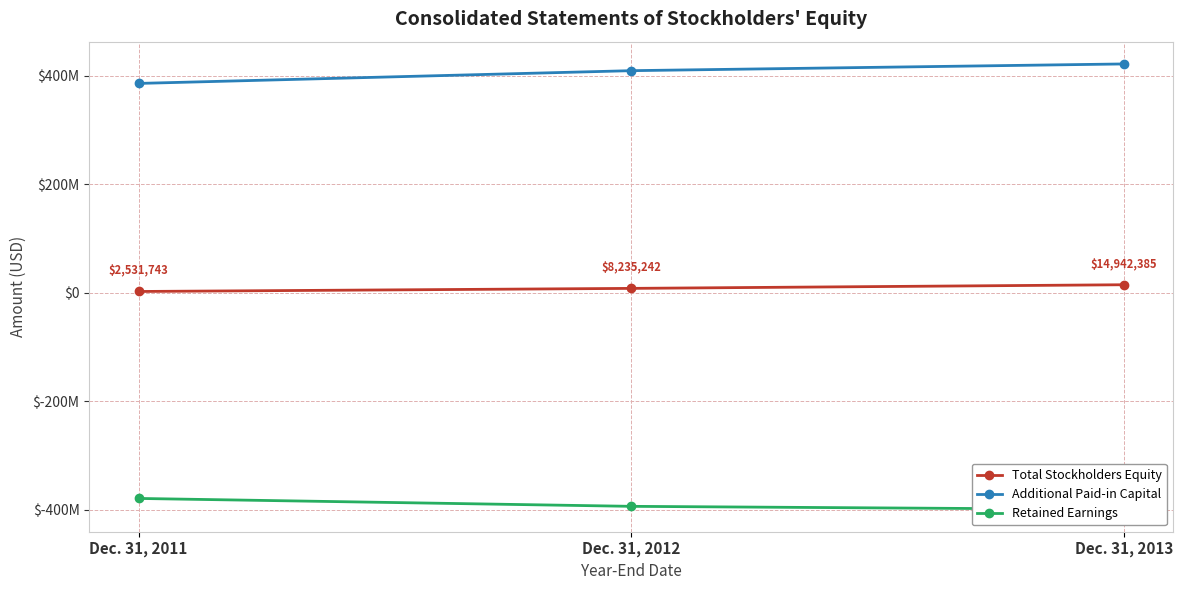

What is the value of the Total Stockholders Equity point at the 3rd from the left?

14942385